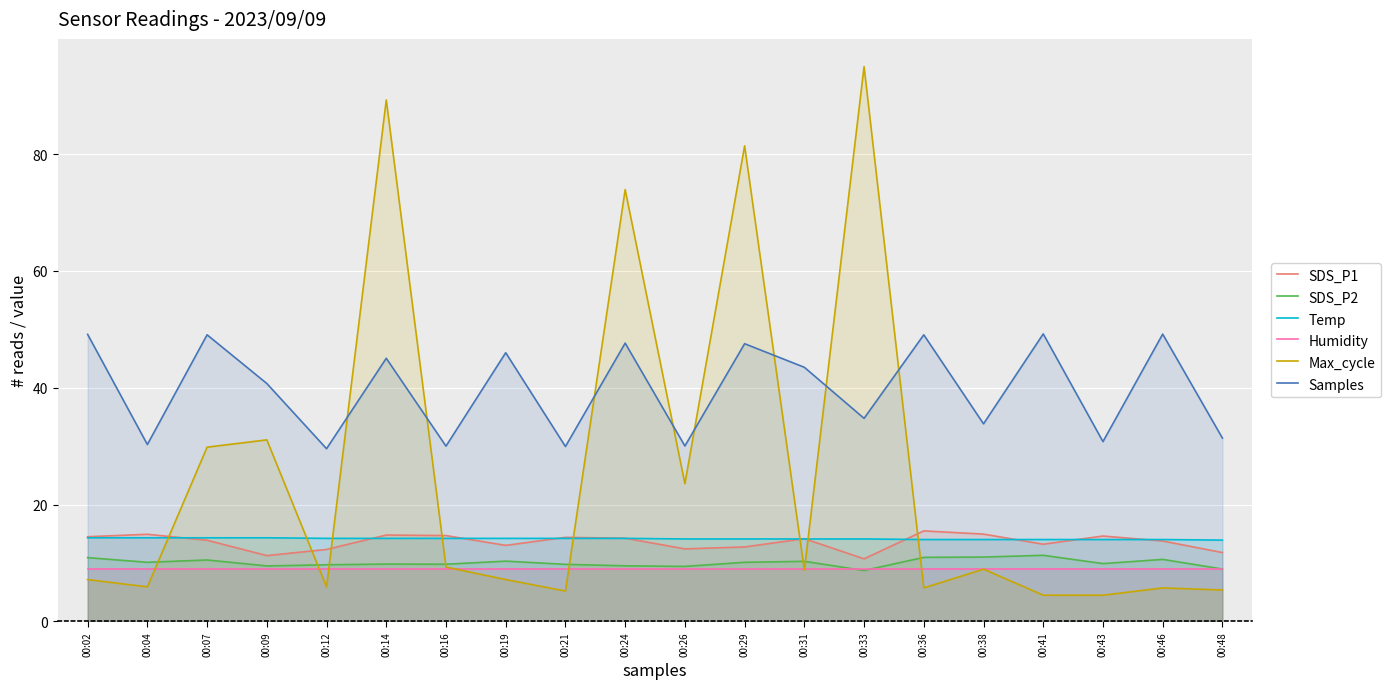

How many lines are shown in the chart?

6